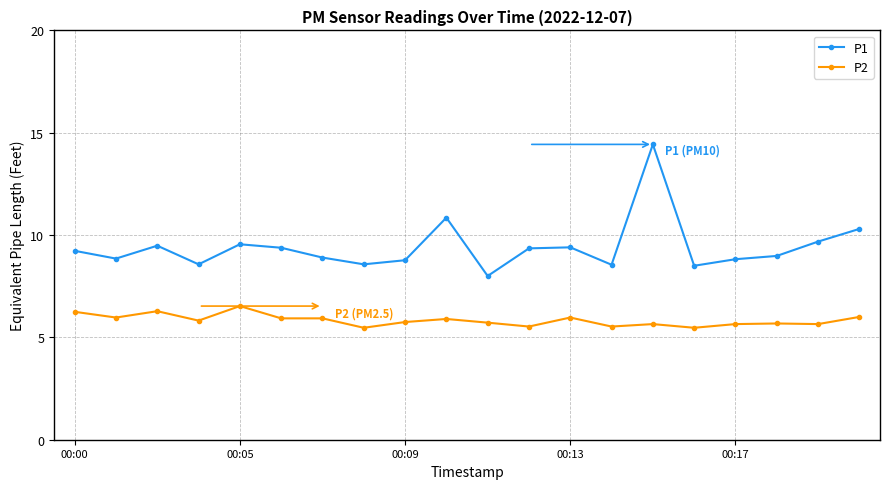

What is the maximum value for P1?

14.4